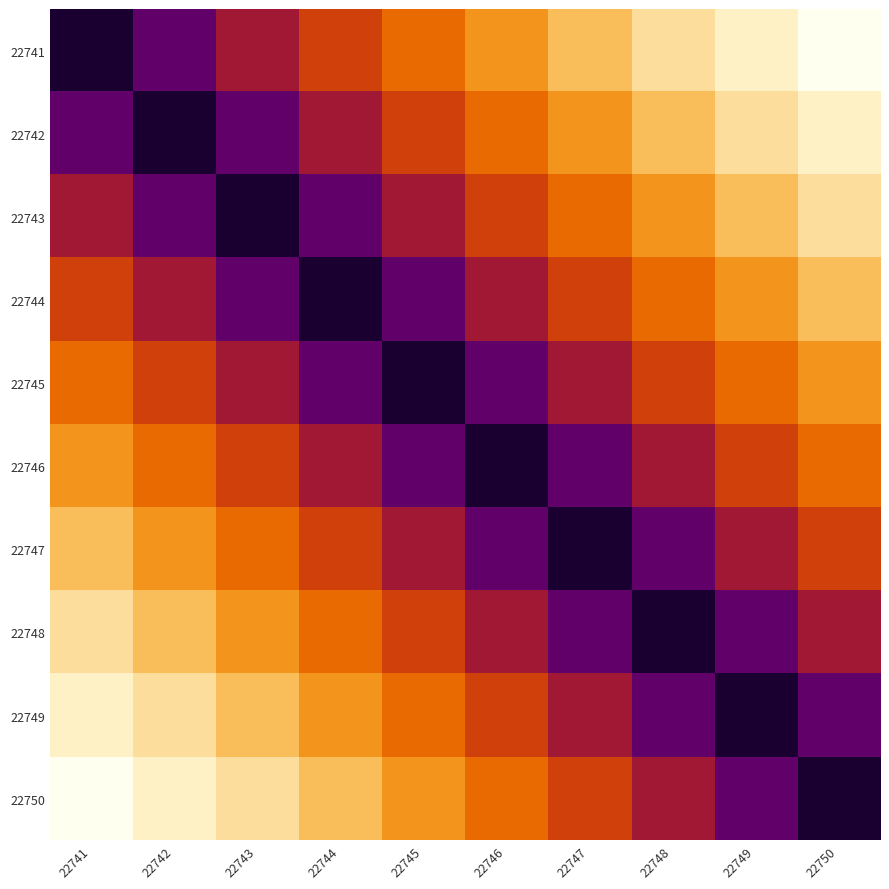

What is the total value across all series at 22745?

65